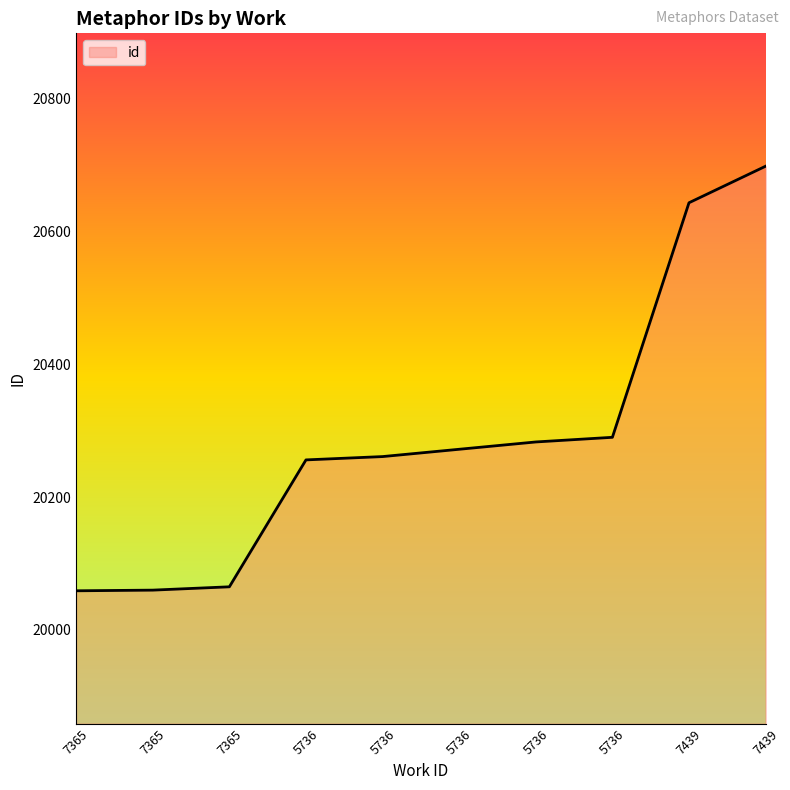

How many lines are shown in the chart?

1